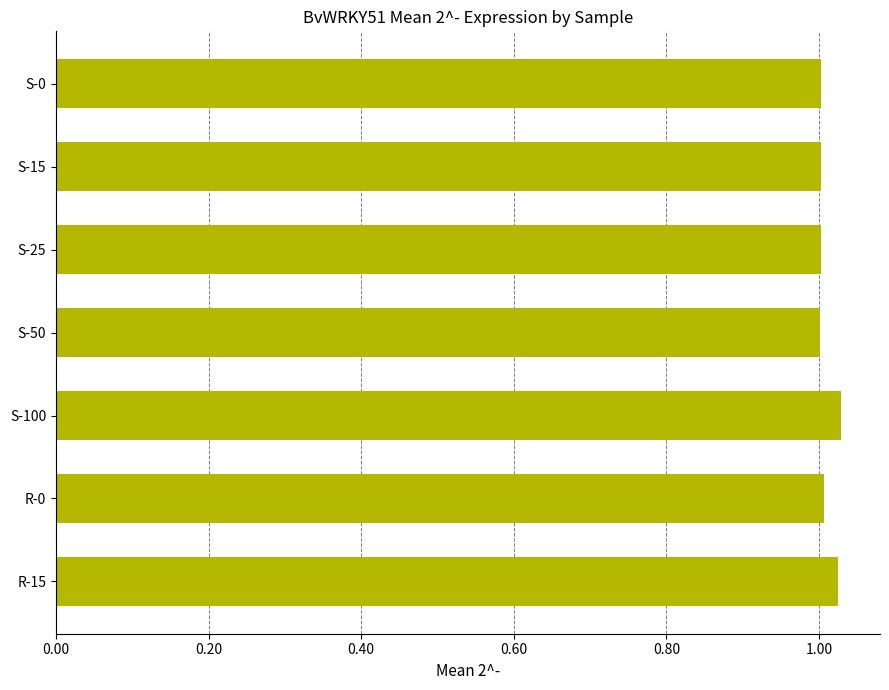

True or false: the data shows 0.6 at S-50.

False